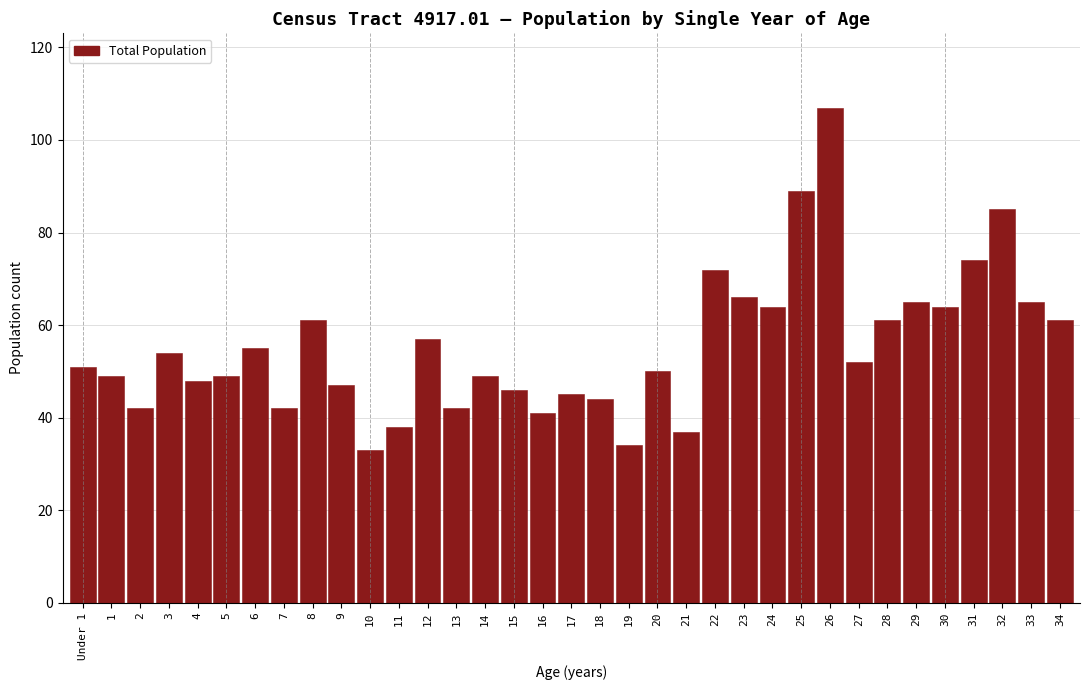

What is the difference between the second highest and second lowest values?

55